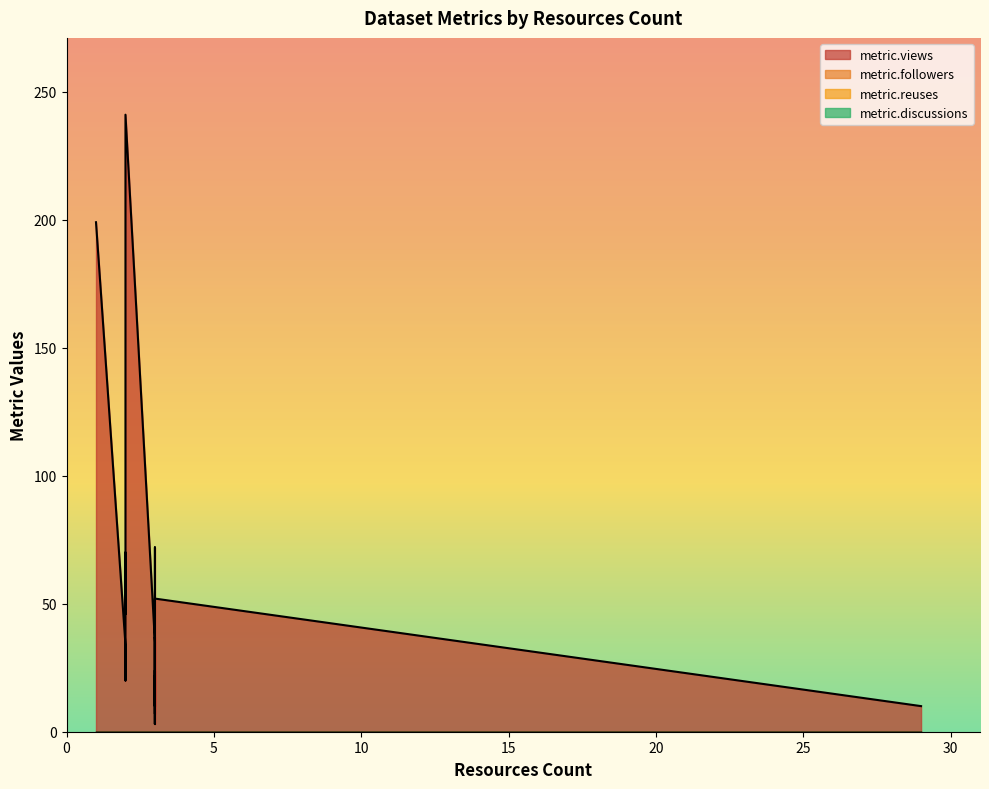

What is the label of the 8th point from the left?

2